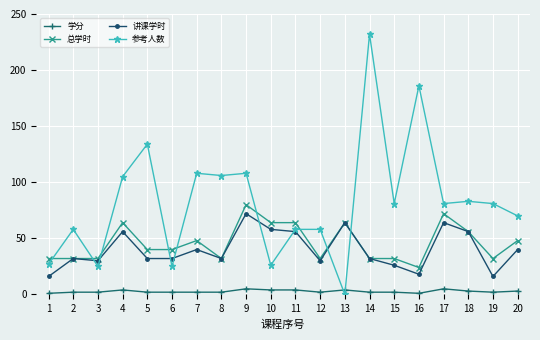

What is the greatest value displayed?

232